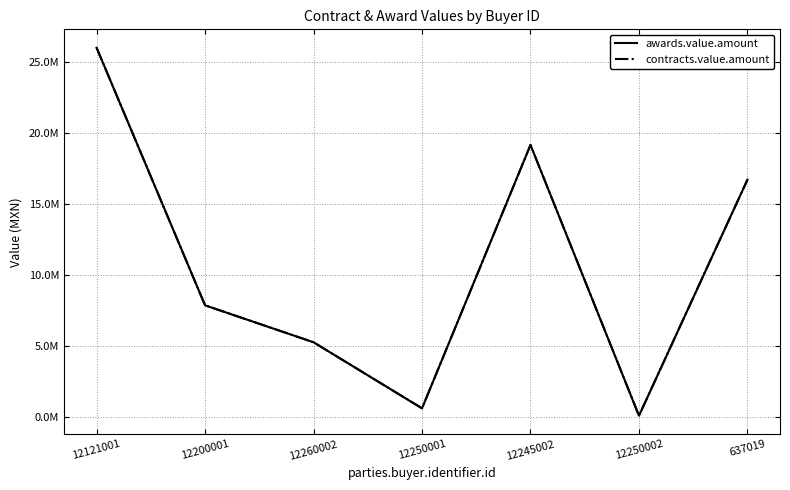

What is the greatest value displayed?

26030765.0